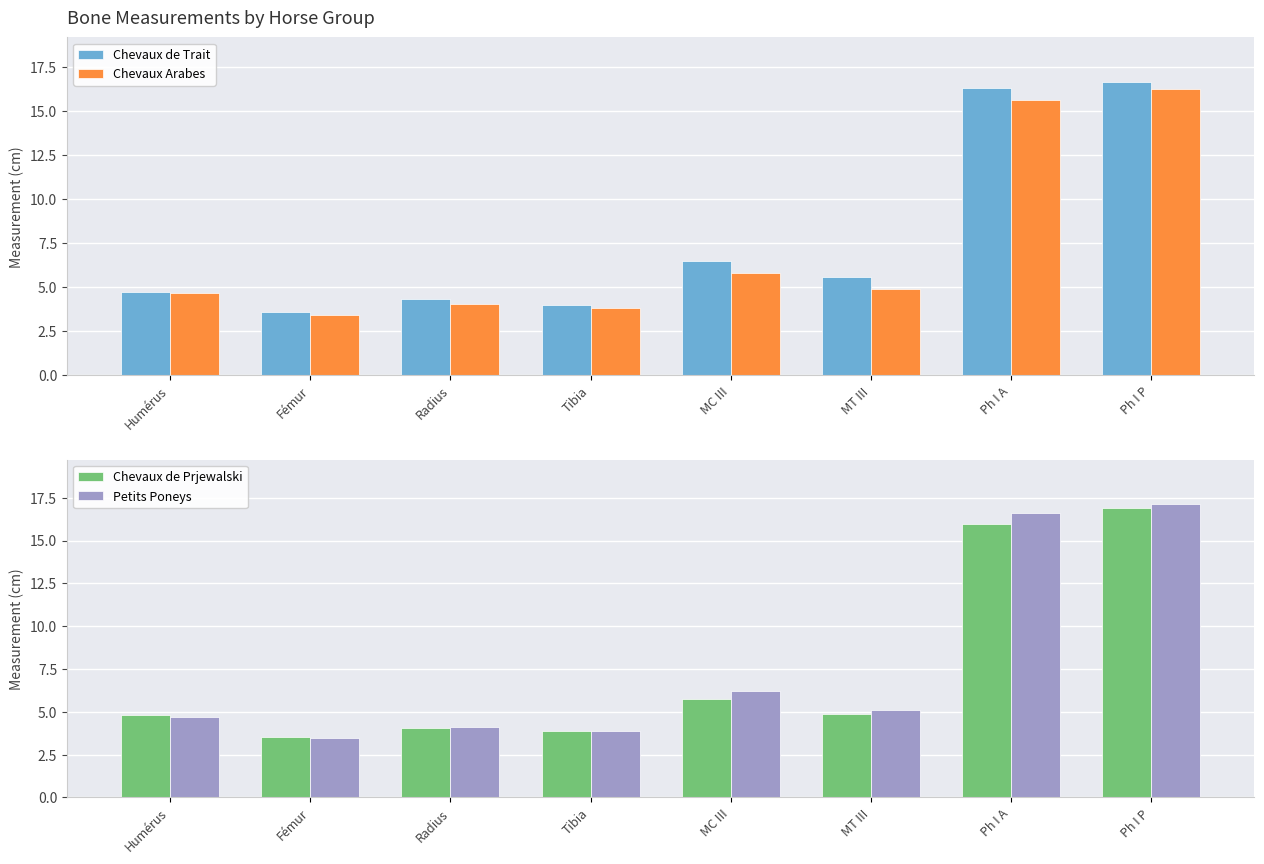

Reading right to left, what are all the values shown in this chart?

Chevaux de Trait: 16.7	16.3	5.6	6.5	4.0	4.3	3.6	4.8
Chevaux Arabes: 16.2	15.6	4.9	5.8	3.8	4.0	3.5	4.7
Chevaux de Prjewalski: 16.9	15.9	4.8	5.8	3.9	4.1	3.5	4.8
Petits Poneys: 17.1	16.6	5.1	6.2	3.9	4.1	3.5	4.7